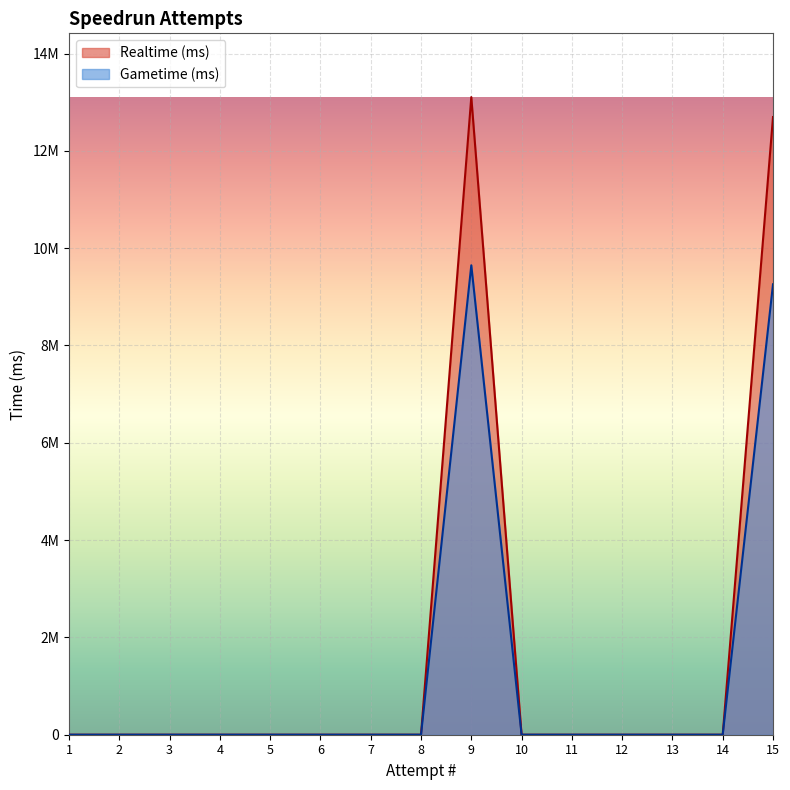

True or false: Realtime (ms) has more than 2 points higher than both neighbors.

False